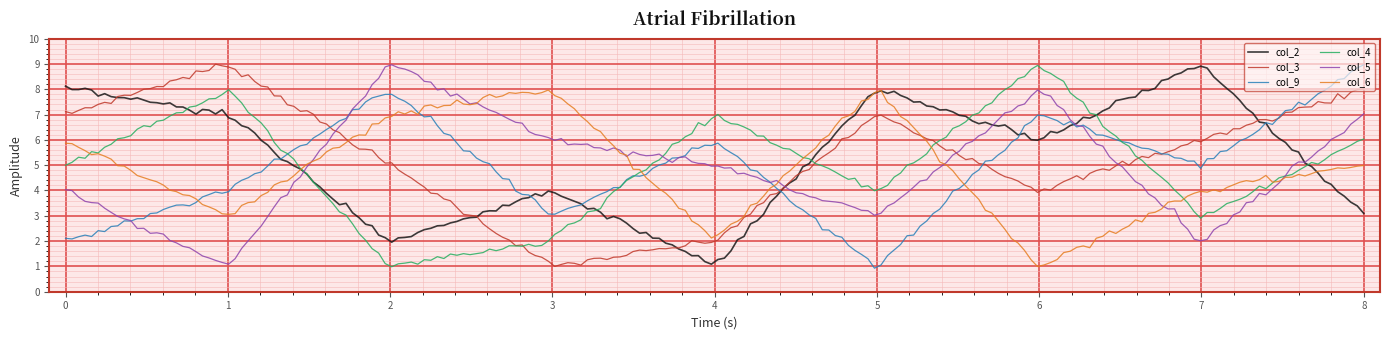

Is this an area chart (filled region under the line)?

No